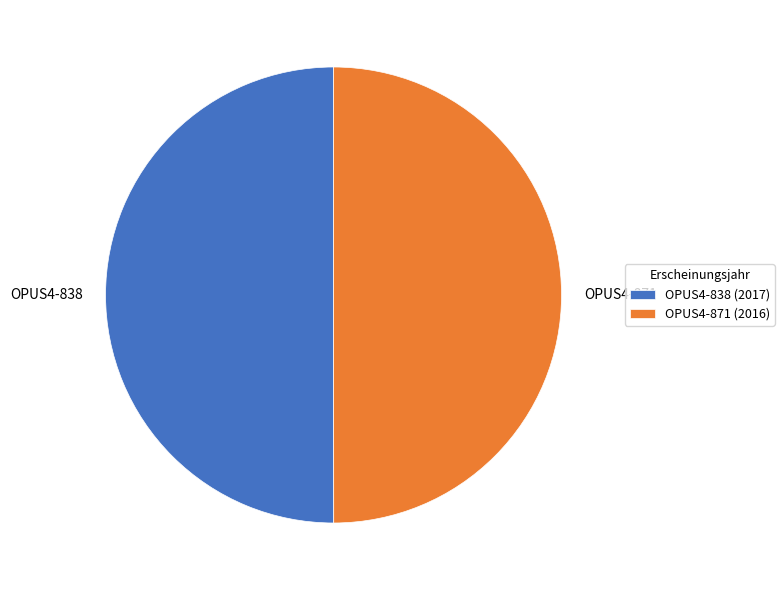

The OPUS4-871 slice represents 37% of the pie. True or false?

False